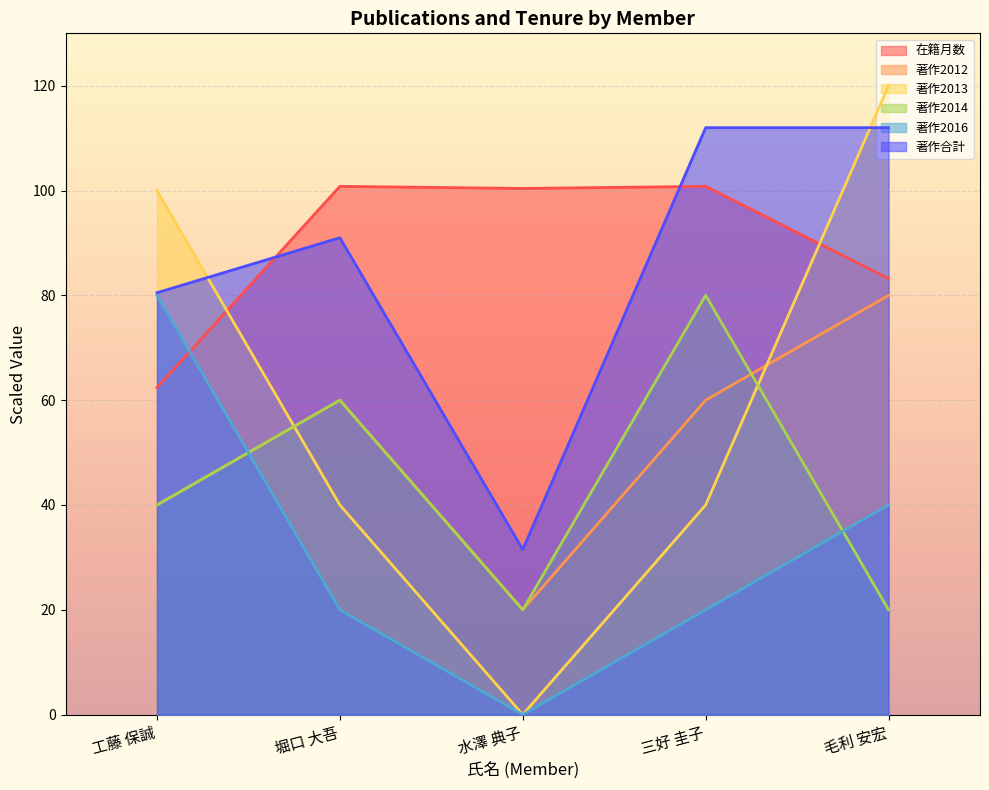

Rank the series at 三好 圭子 from lowest to highest value.

著作2016, 著作2013, 著作2012, 著作2014, 在籍月数, 著作合計